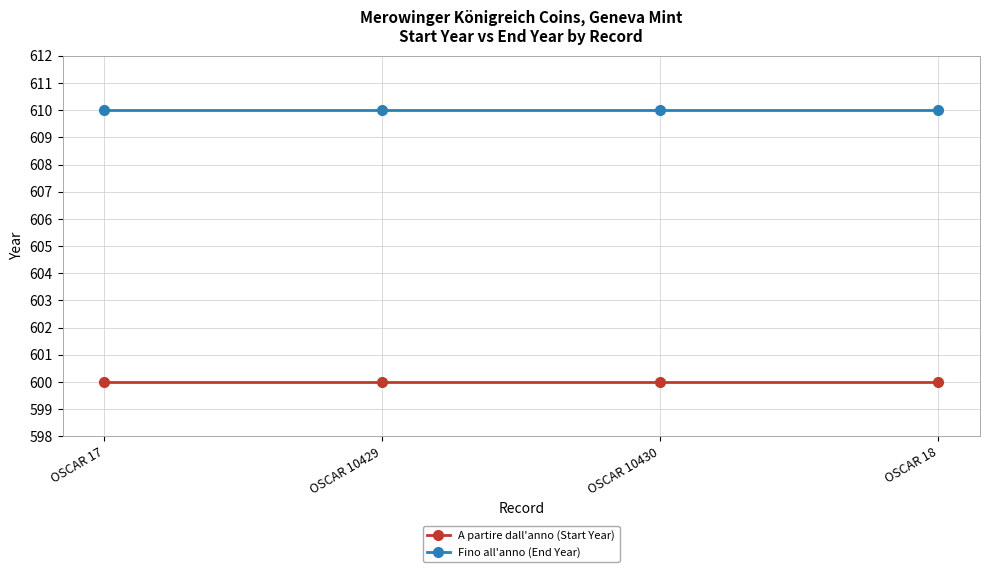

What is the spread (max minus min) of values at OSCAR 10429?

10